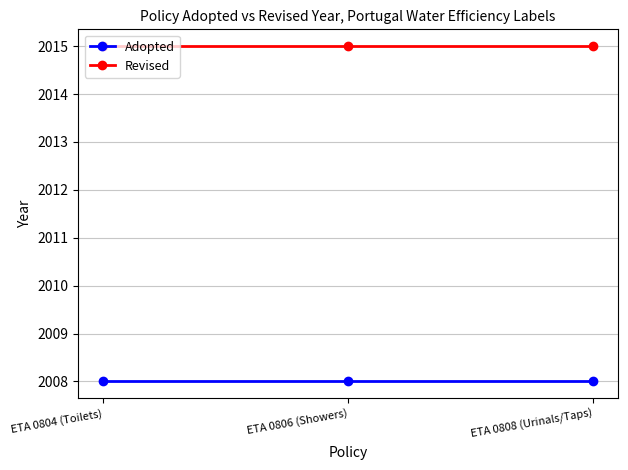

What is the maximum value shown in the chart?

2015